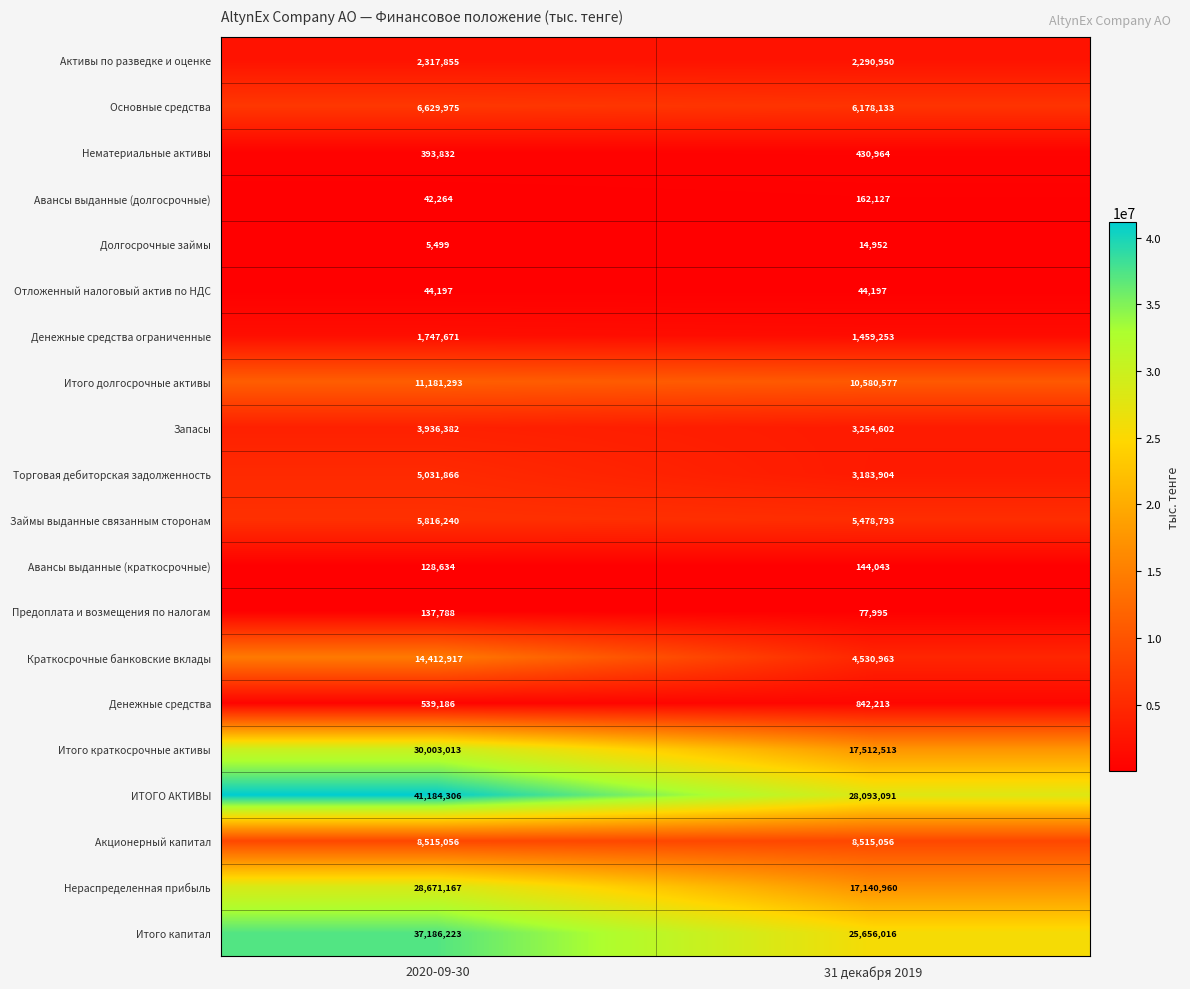

List the series in order of their peak value, lowest first.

Долгосрочные займы, Отложенный налоговый актив по НДС, Предоплата и возмещения по налогам, Авансы выданные (краткосрочные), Авансы выданные (долгосрочные), Нематериальные активы, Денежные средства, Денежные средства ограниченные, Активы по разведке и оценке, Запасы, Торговая дебиторская задолженность, Займы выданные связанным сторонам, Основные средства, Акционерный капитал, Итого долгосрочные активы, Краткосрочные банковские вклады, Нераспределенная прибыль, Итого краткосрочные активы, Итого капитал, ИТОГО АКТИВЫ